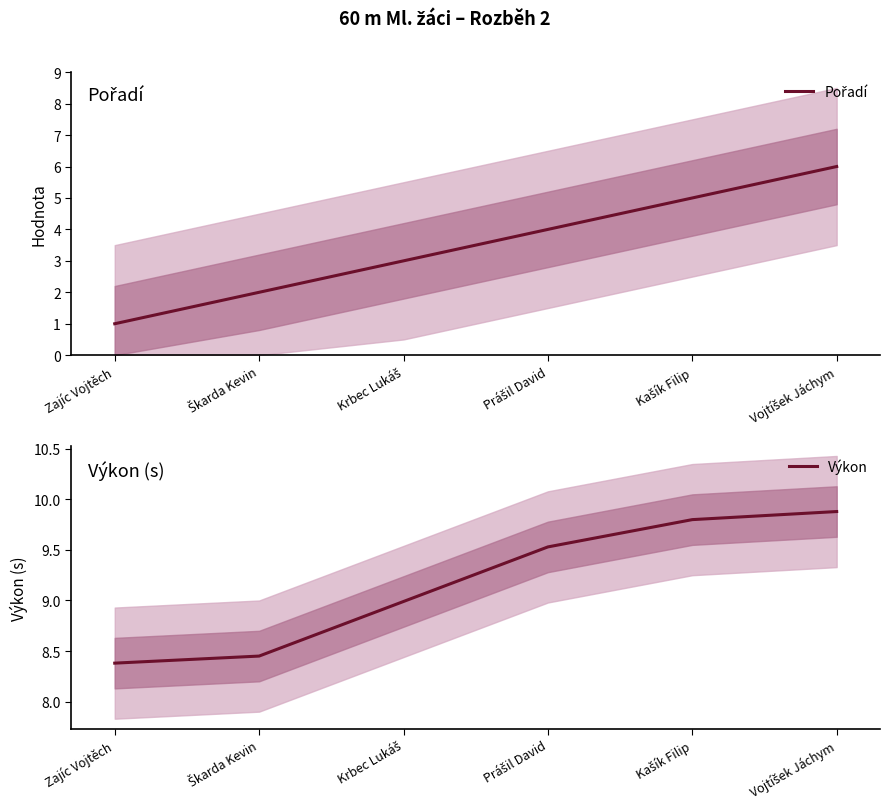

Which series changed the most between Škarda Kevin and Vojtíšek Jáchym?

Pořadí